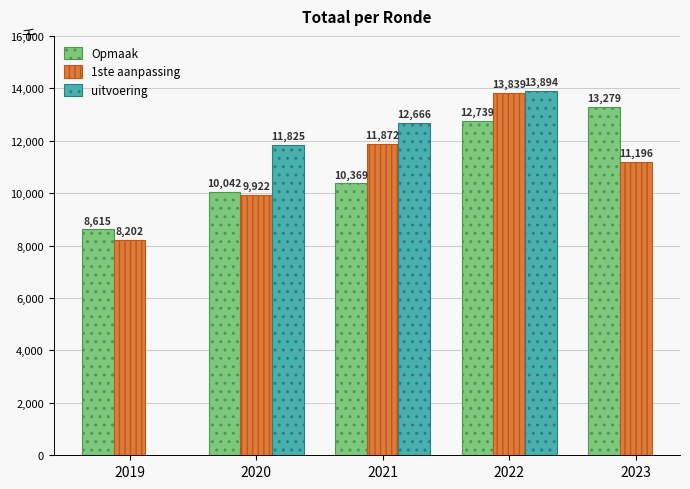

What is the highest value of the Opmaak series?

13279